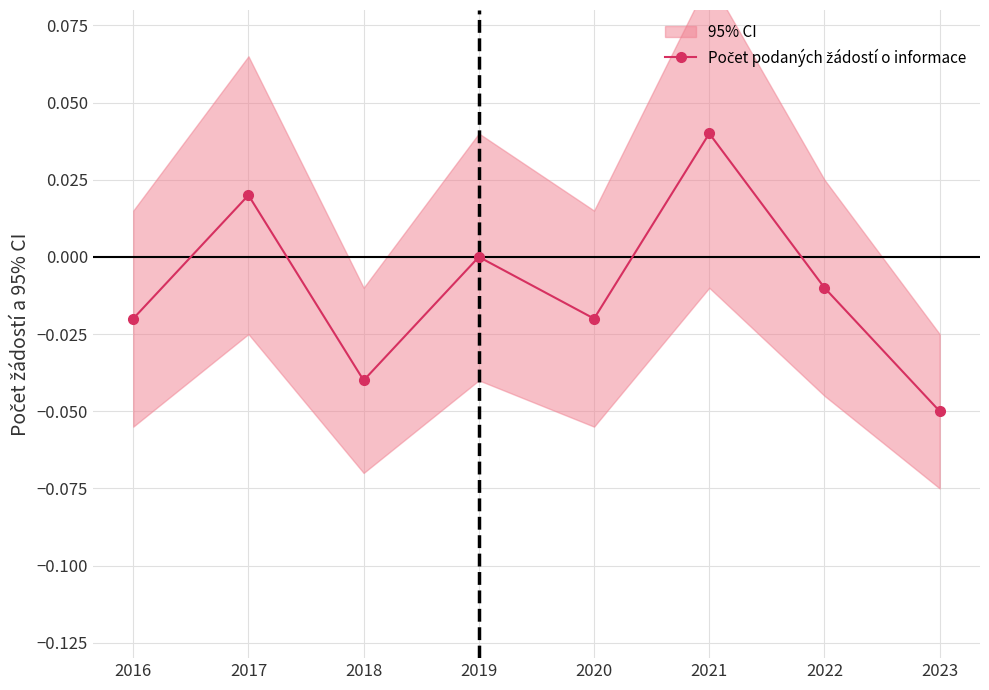

Reading left to right, what are all the values shown in this chart?

-0.0	0.0	-0.0	0.0	-0.0	0.0	-0.0	-0.1